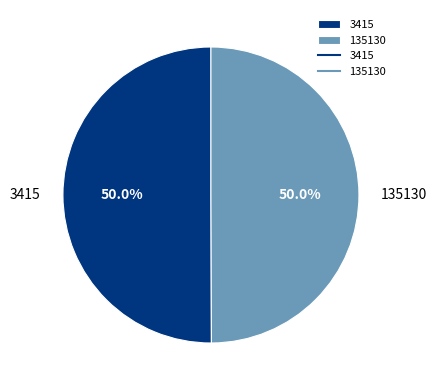

Combined, what portion of the pie is 135130 and 3415?

100.0%